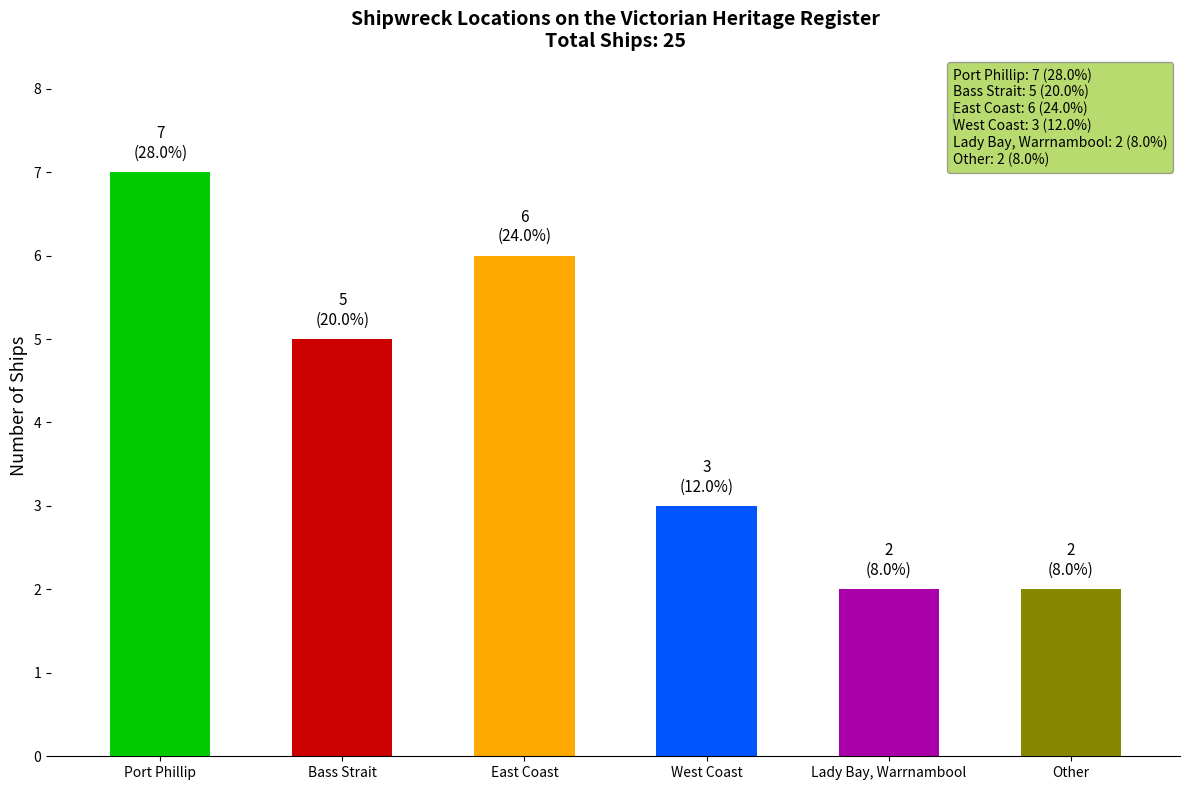

What is the average value?

4